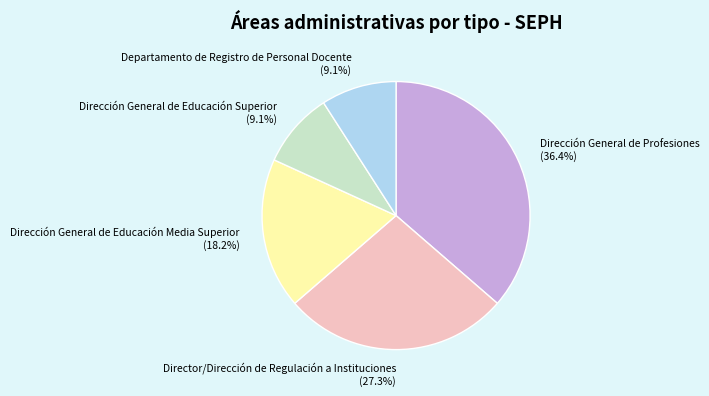

How many slices are in this pie chart?

5